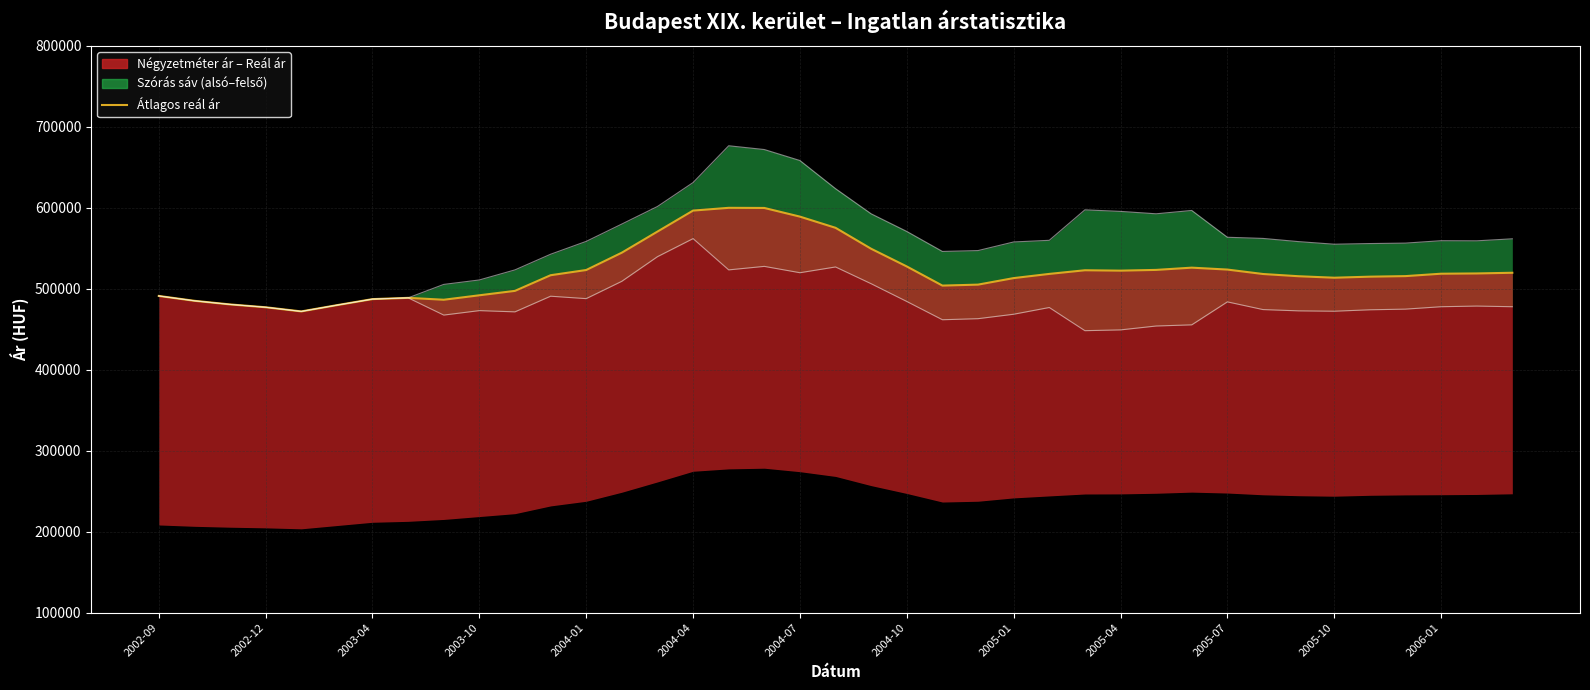

List the series in order of their overall mean, highest first.

Szórás felső határ, Átlagos reál ár, Szórás alsó határ